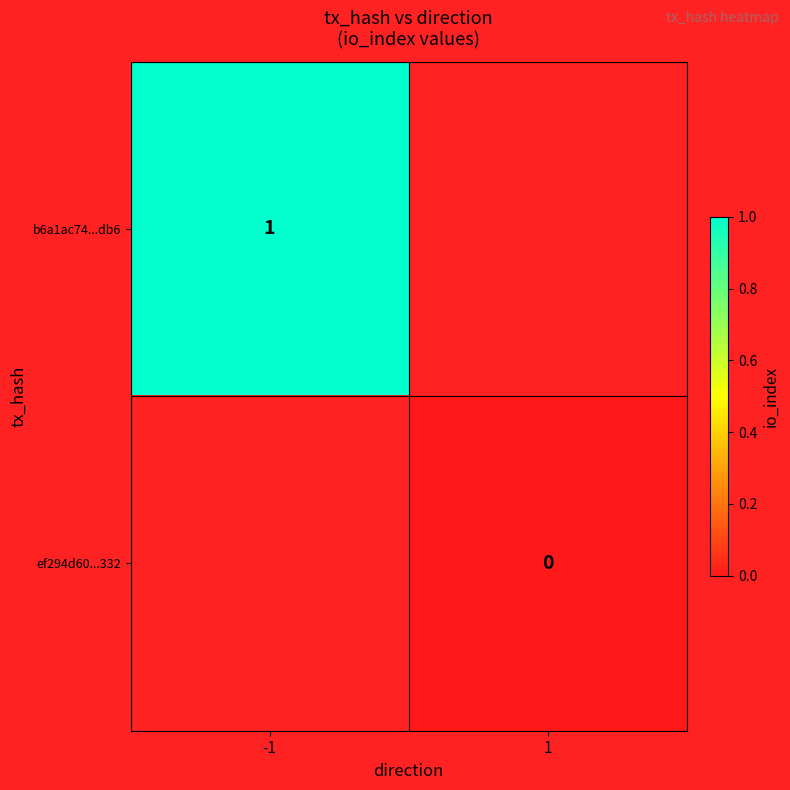

Which category has the lowest value across all series?

1